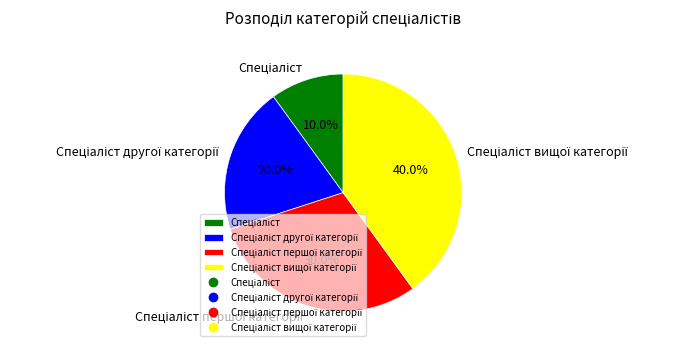

Count the number of slices in the pie.

4